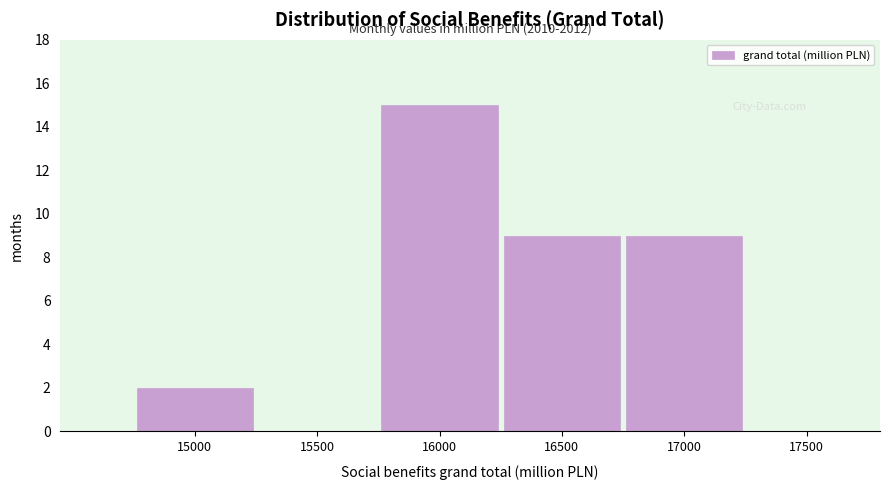

Reading left to right, extract all data points from this chart.

15000=2	15500=0	16000=15	16500=9	17000=9	17500=0